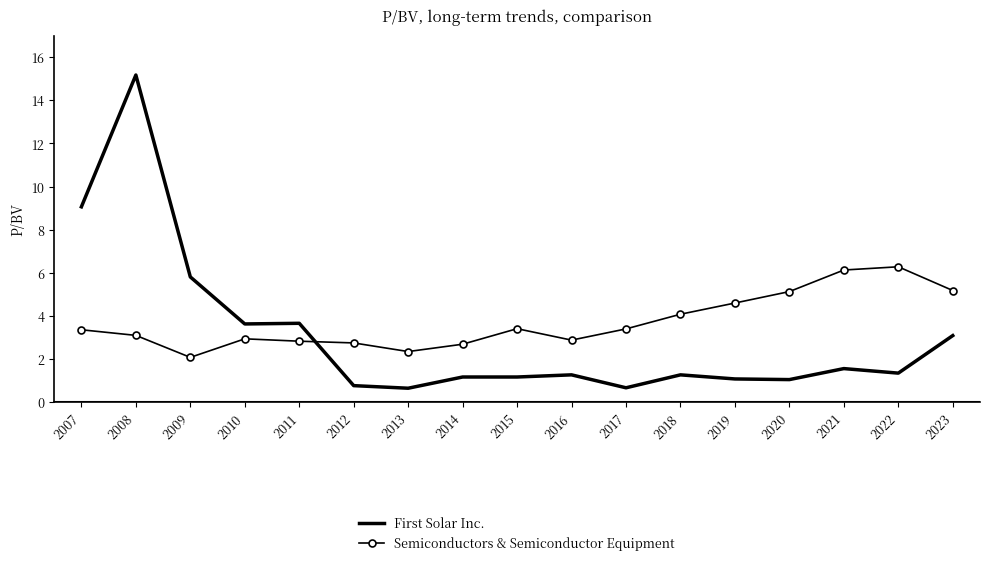

What is the lowest value of the First Solar Inc. series?

0.7